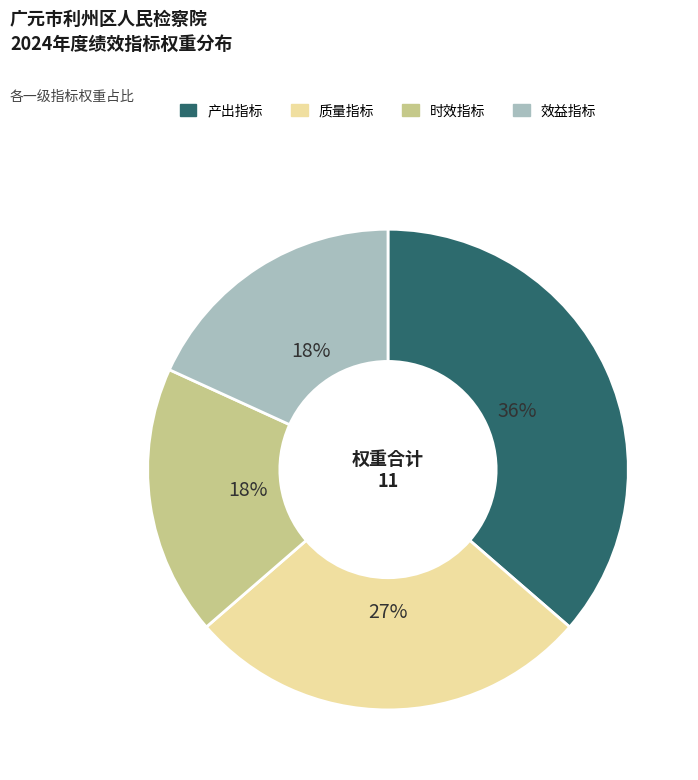

Count the number of slices in the pie.

4